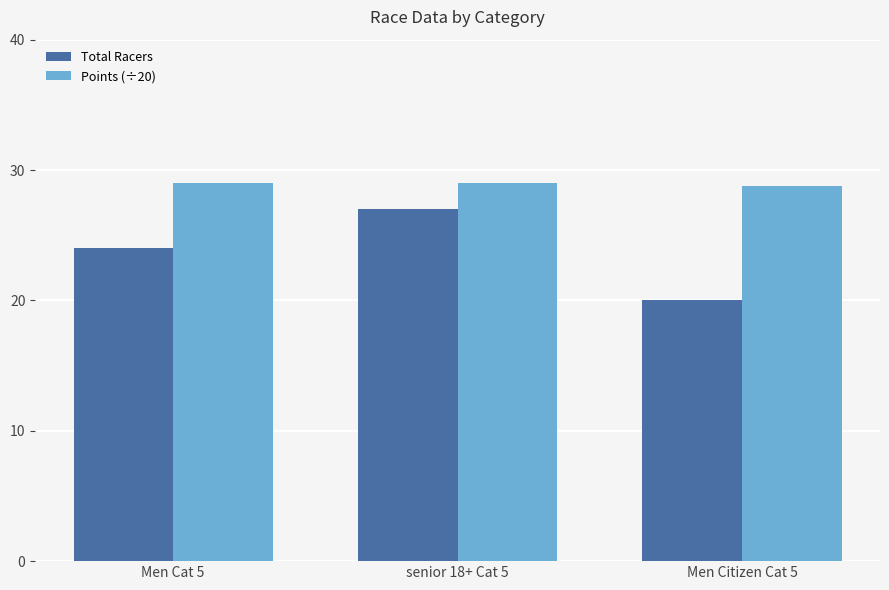

At how many categories does at least one series exceed 24?

3